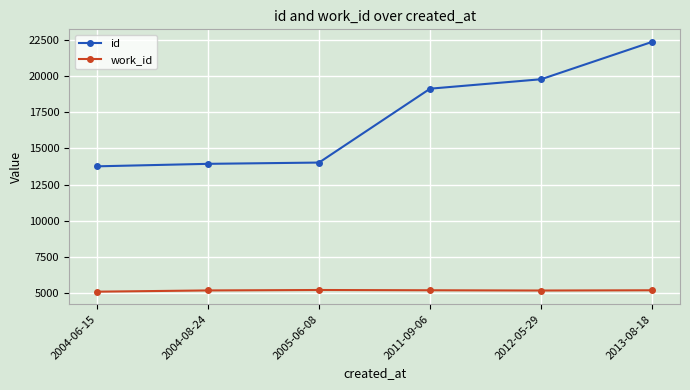

At which label is id closest to 18072?

2011-09-06